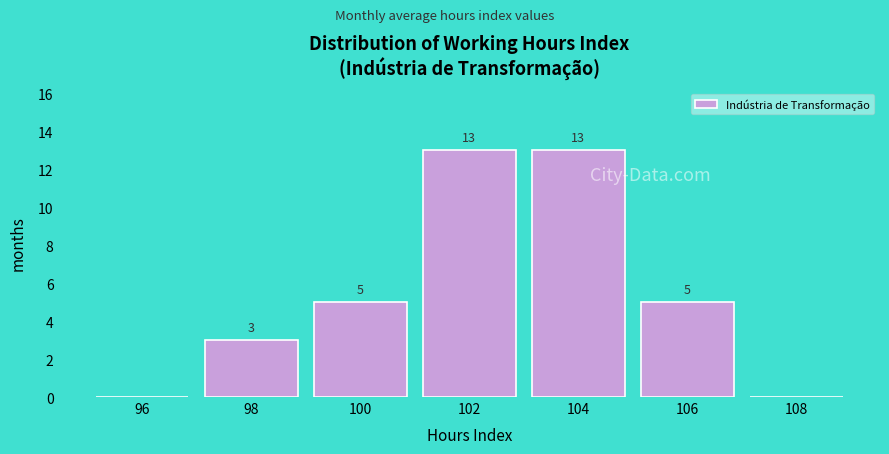

Reading right to left, extract all data points from this chart.

108=0	106=5	104=13	102=13	100=5	98=3	96=0